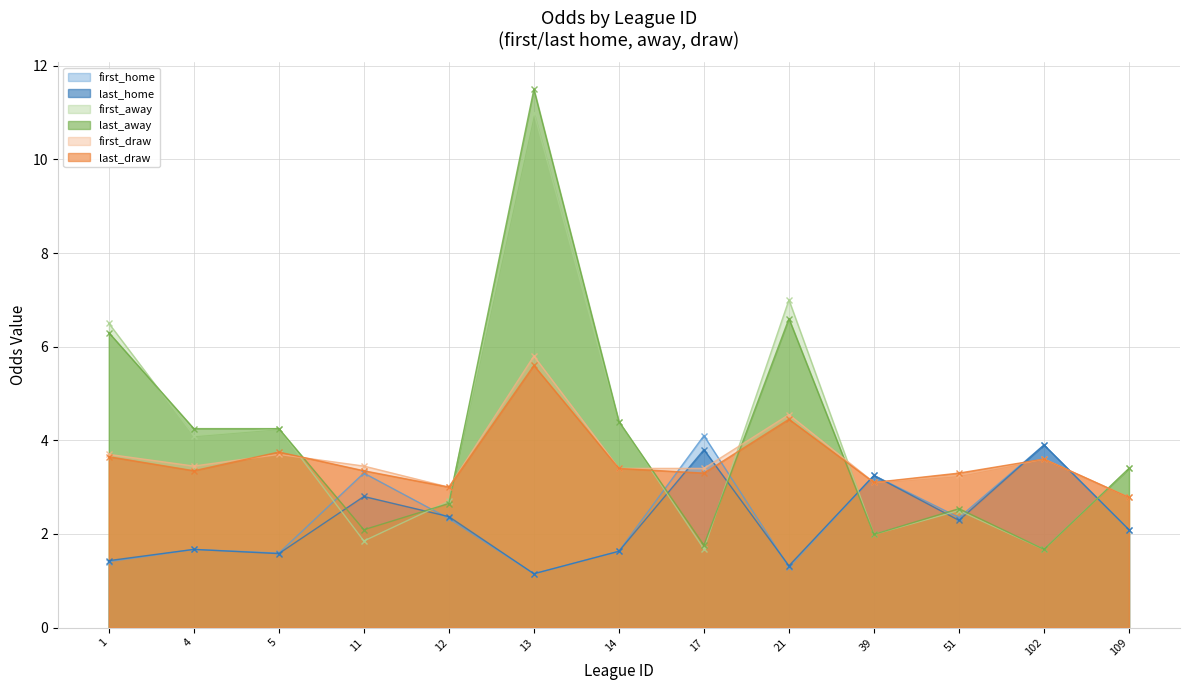

The value of first_away at 17 is 2.4. True or false?

False